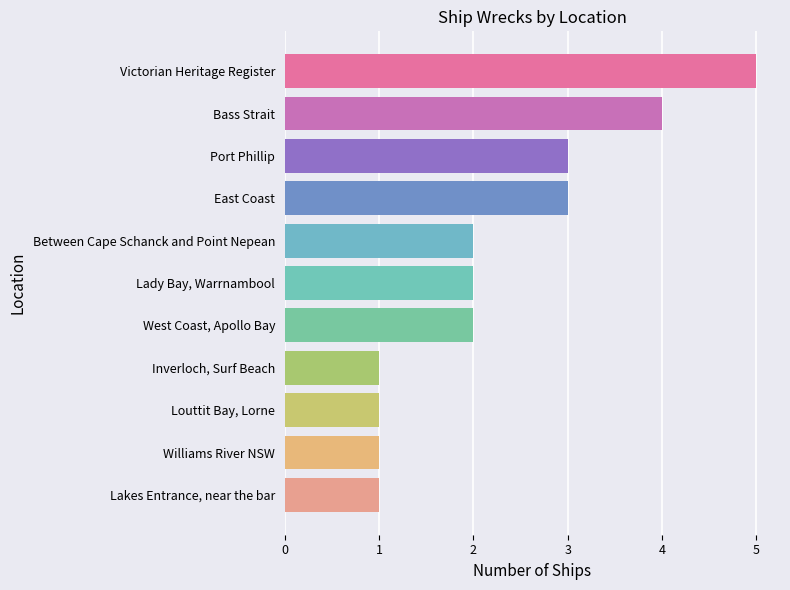

The chart shows a value of 3 at East Coast. True or false?

True